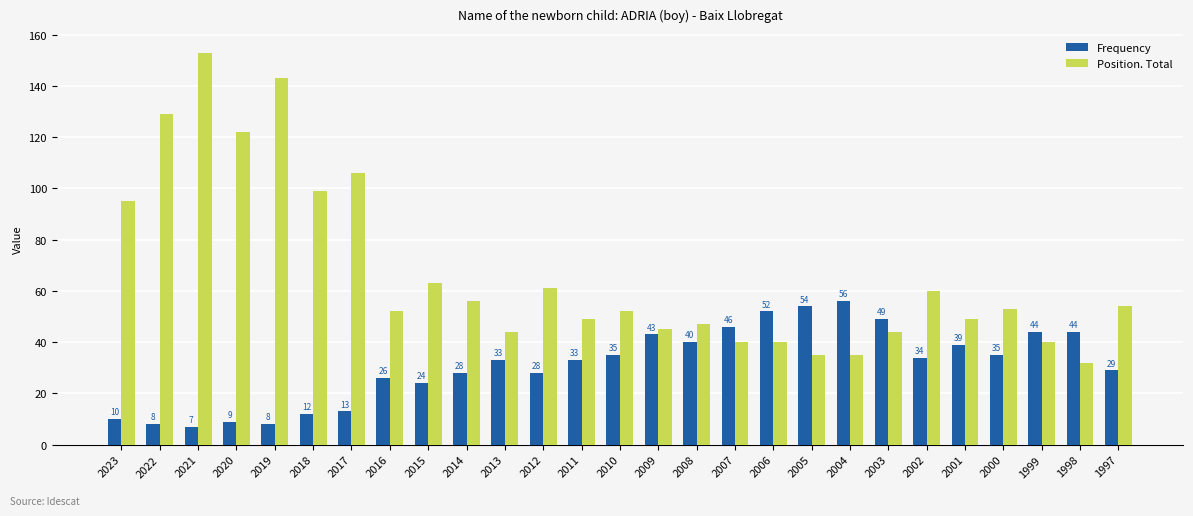

Which series has the widest spread of values?

Position. Total